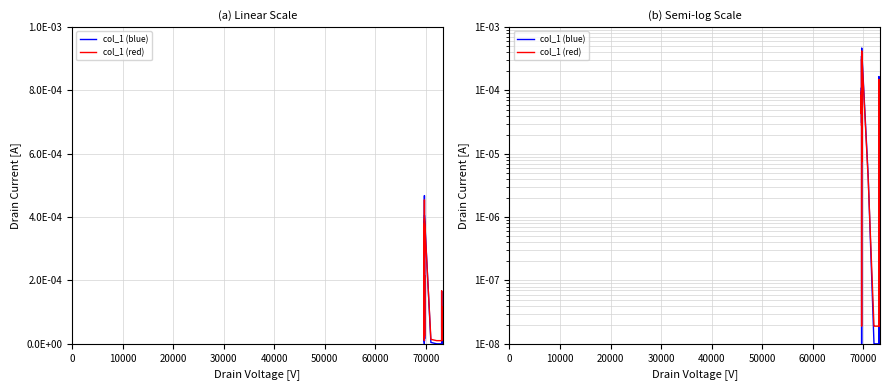

Which series ends up on top after the final intersection of col_1 (red) and col_1 (blue)?

col_1 (blue)